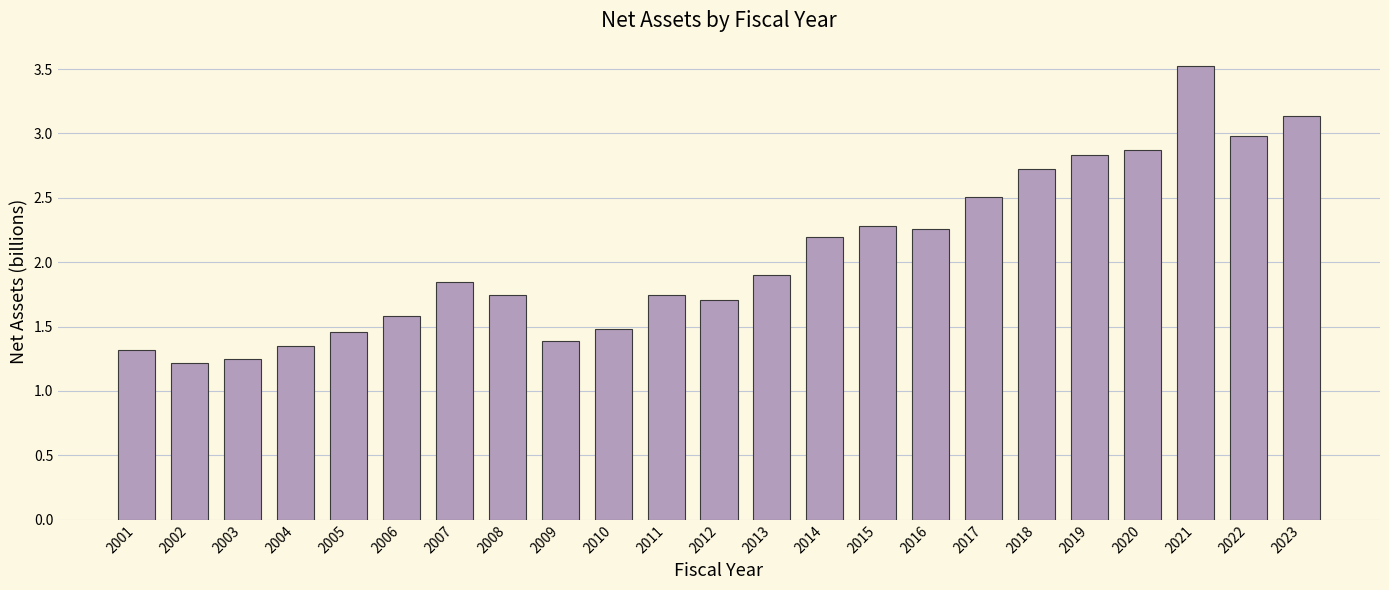

What is the ratio of the value at 2002 to the value at 2014?

0.6